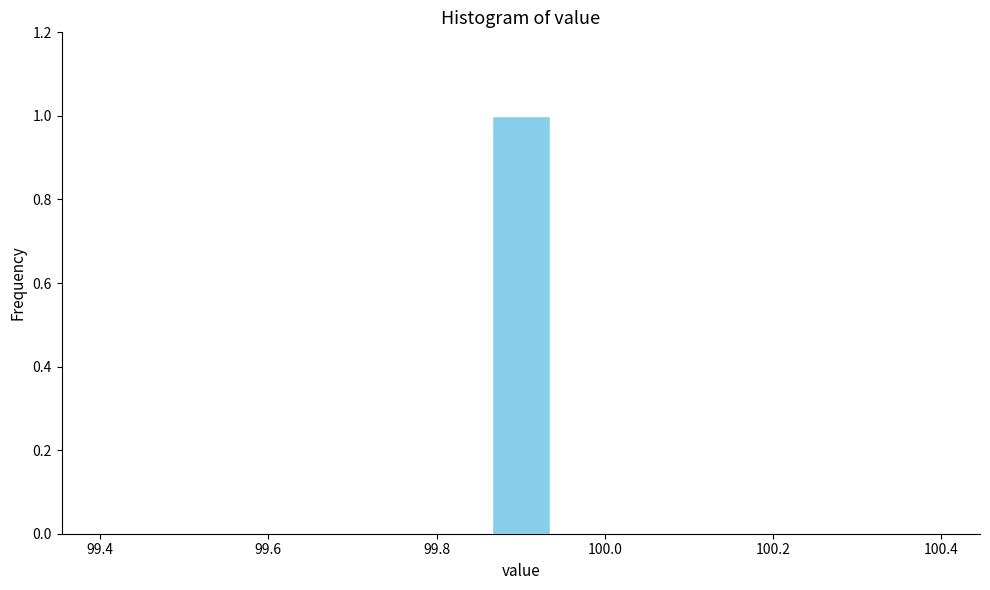

Read against the x-axis, roughly where is the centre of the tallest bar?

99.90